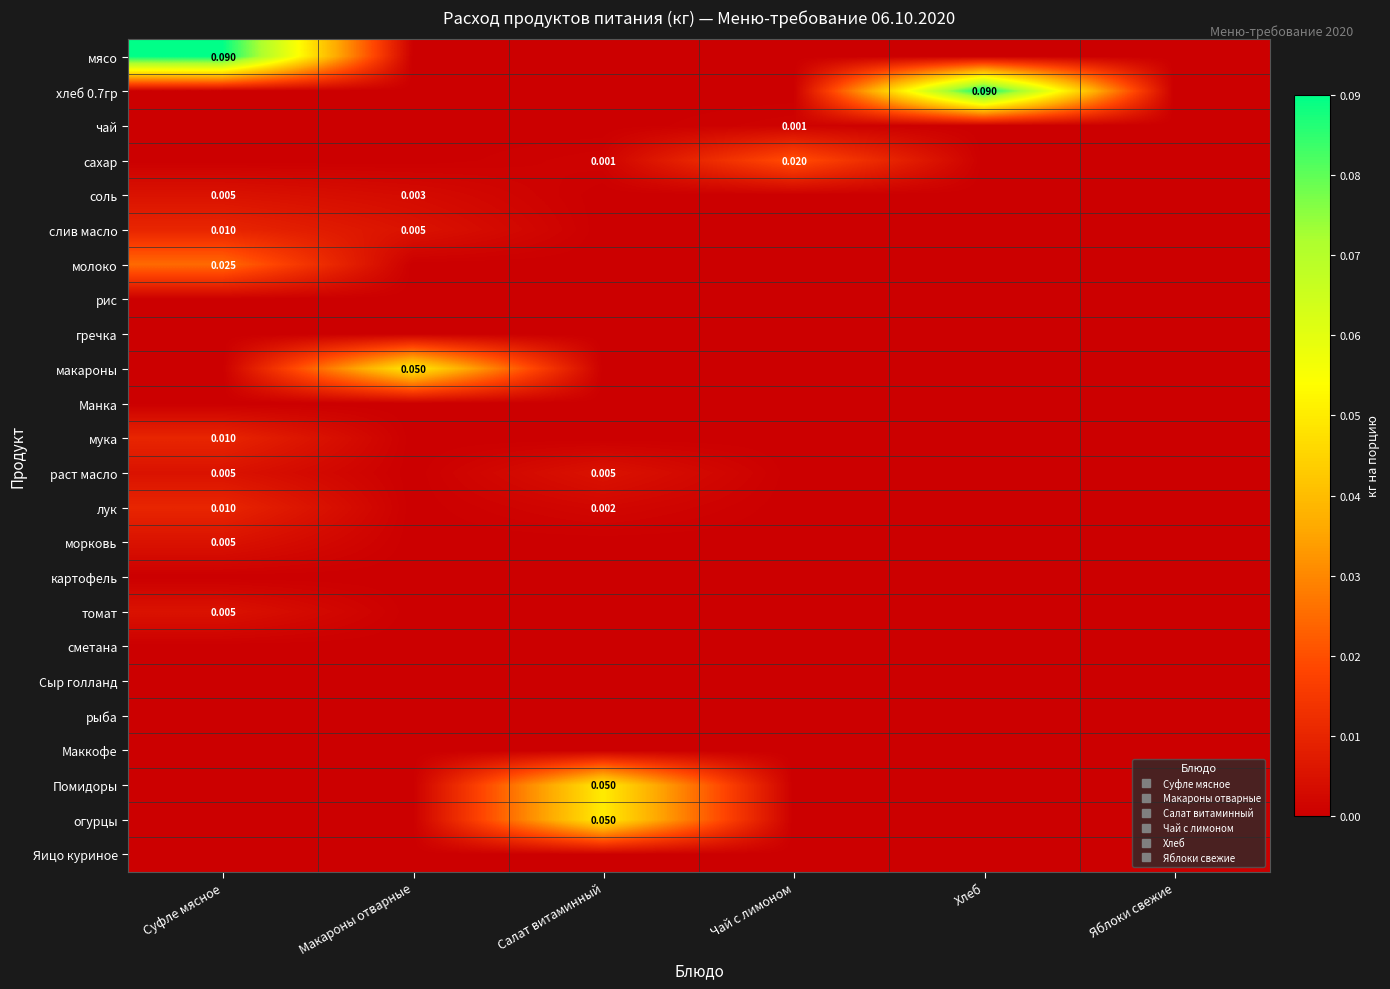

List the series in order of their peak value, highest first.

мясо, хлеб 0.7гр, макароны, Помидоры, огурцы, молоко, сахар, слив масло, мука, лук, соль, раст масло, морковь, томат, чай, рис, гречка, Манка, картофель, сметана, Сыр голланд, рыба, Маккофе, Яицо куриное